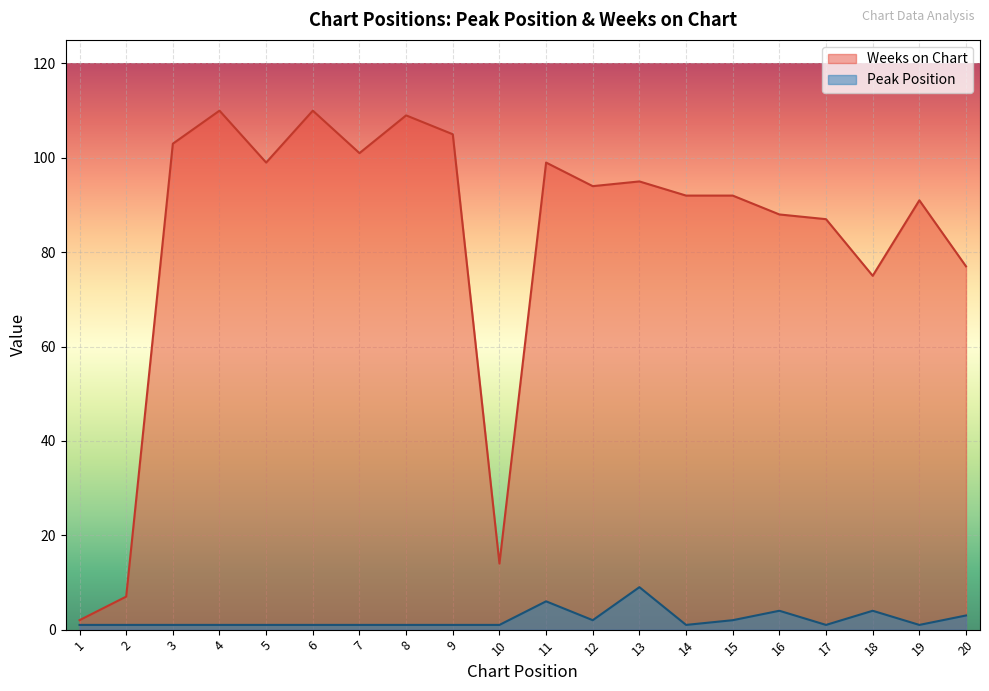

Reading right to left, extract all data points from this chart.

Peak Position: 3	1	4	1	4	2	1	9	2	6	1	1	1	1	1	1	1	1	1	1
Weeks on Chart: 77	91	75	87	88	92	92	95	94	99	14	105	109	101	110	99	110	103	7	2